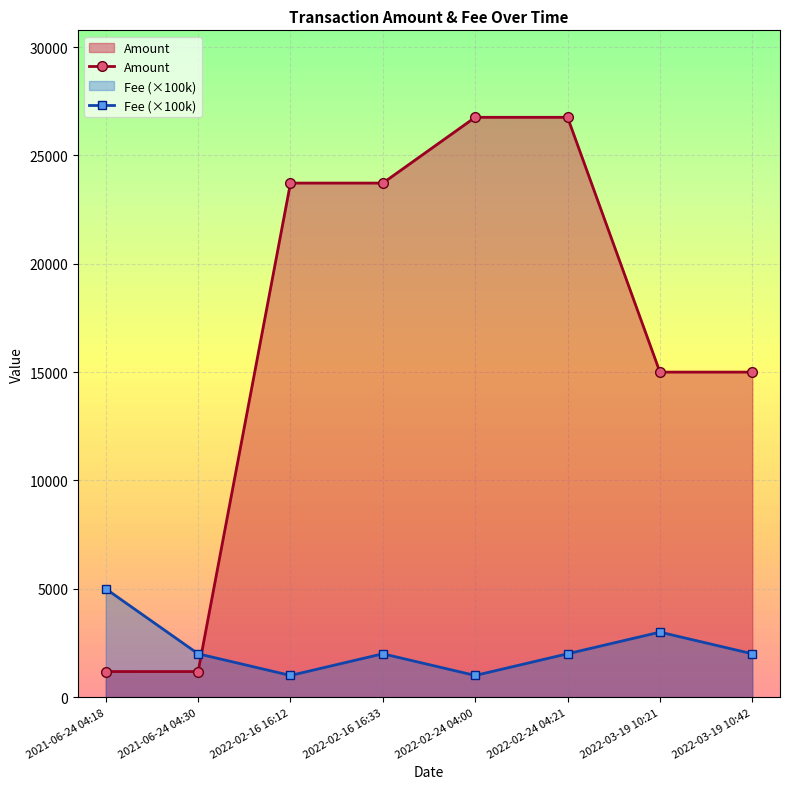

Rank the series by their maximum value, from lowest to highest.

Fee (×100k), Amount